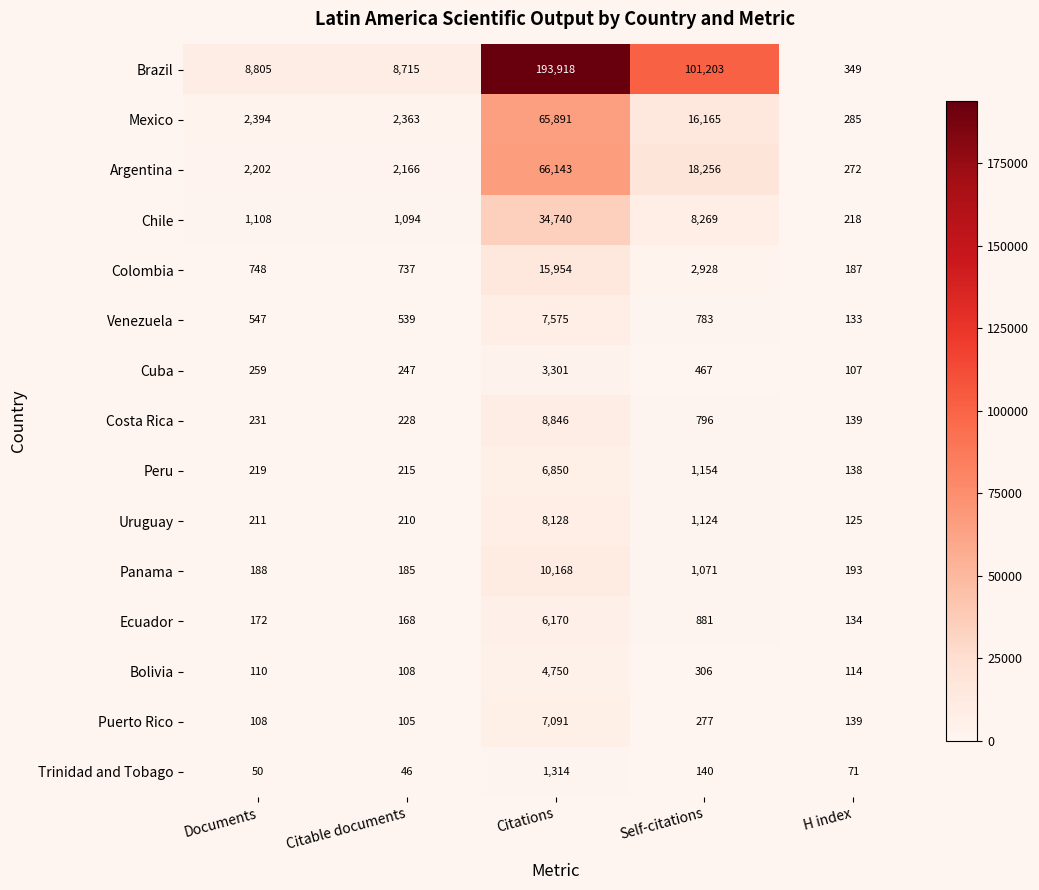

How many categories are shown in the chart?

5